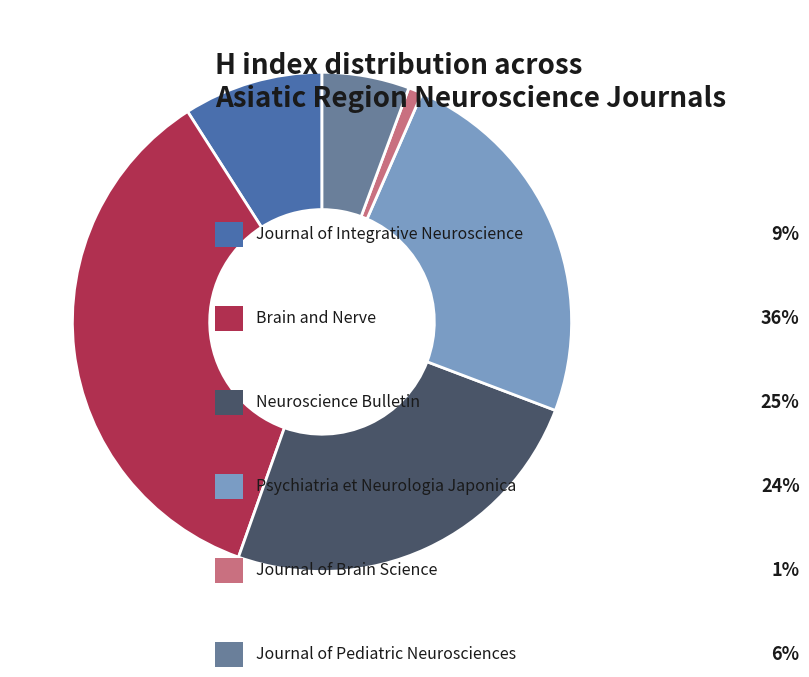

Is there any slice that represents more than half of the pie?

No